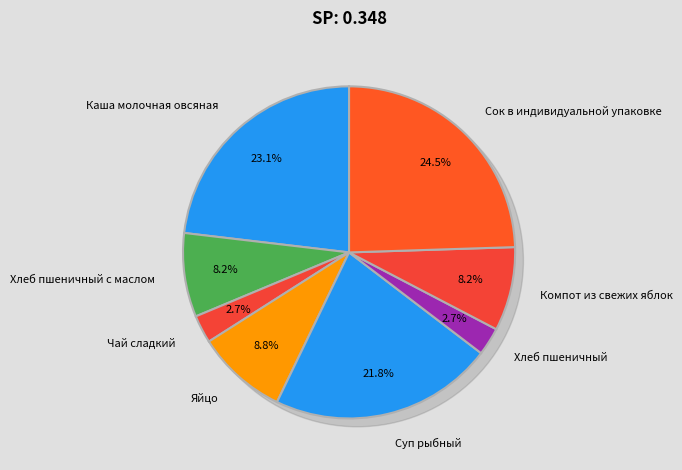

To the nearest percent, what is the average slice percentage?

12%